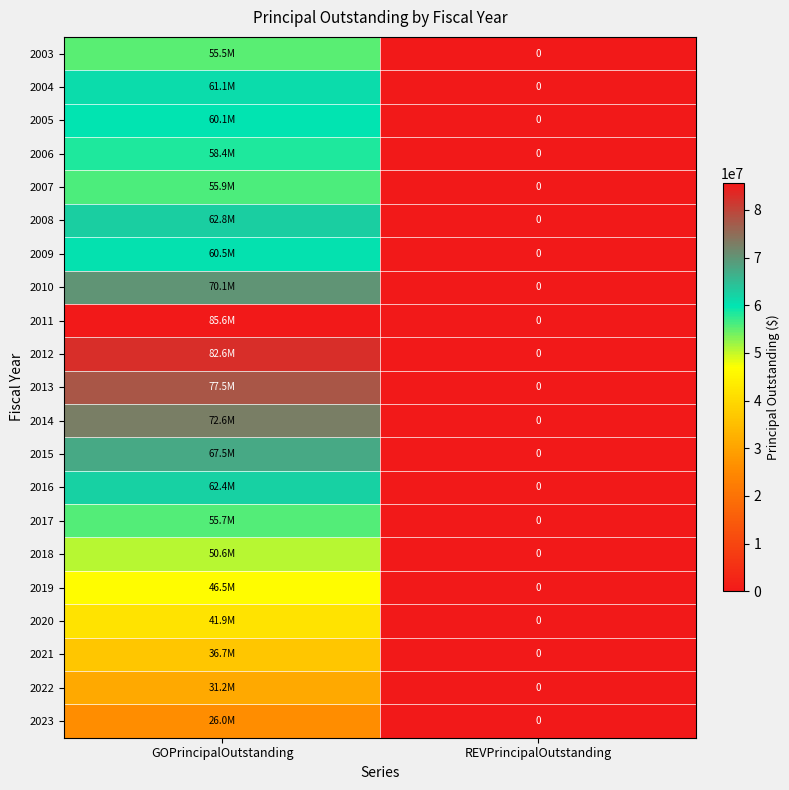

How many positive values does the 2008 series have?

1